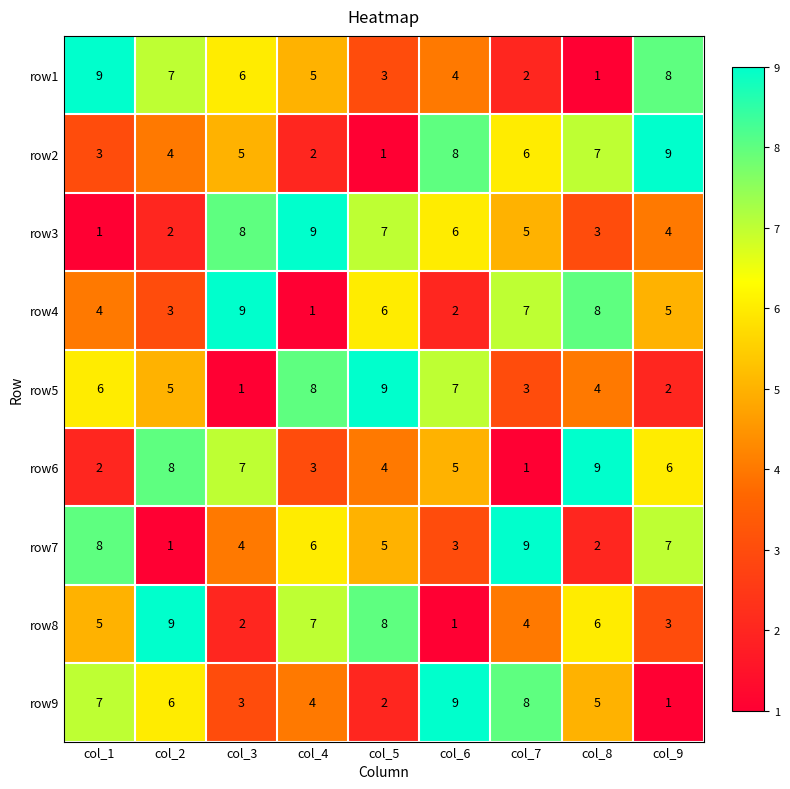

Which series changed the most between col_7 and col_9?

row9